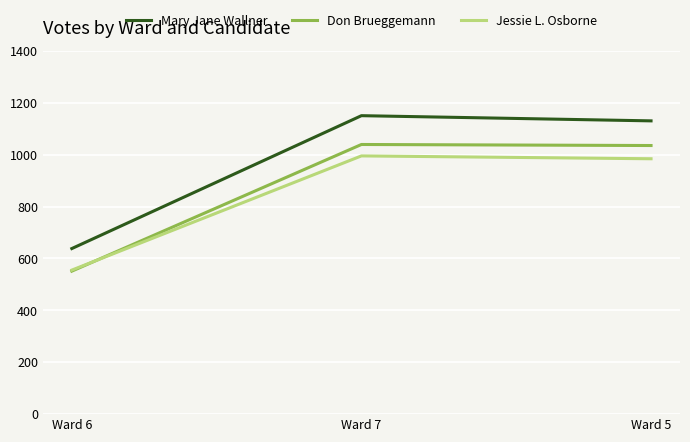

Rank the series by their average value, from highest to lowest.

Mary Jane Wallner, Don Brueggemann, Jessie L. Osborne